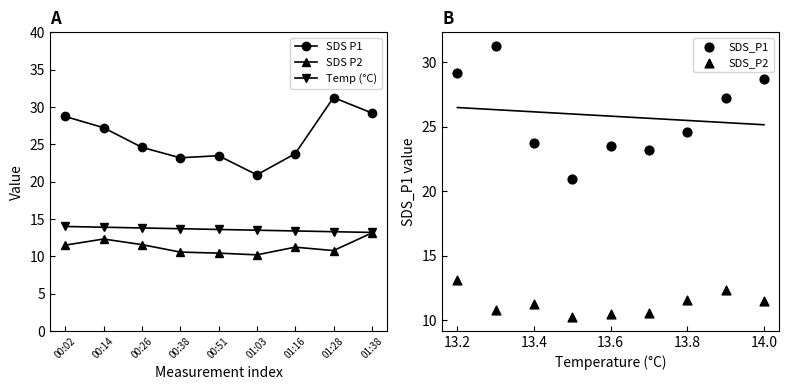

Which series has the largest total across all categories?

SDS P1